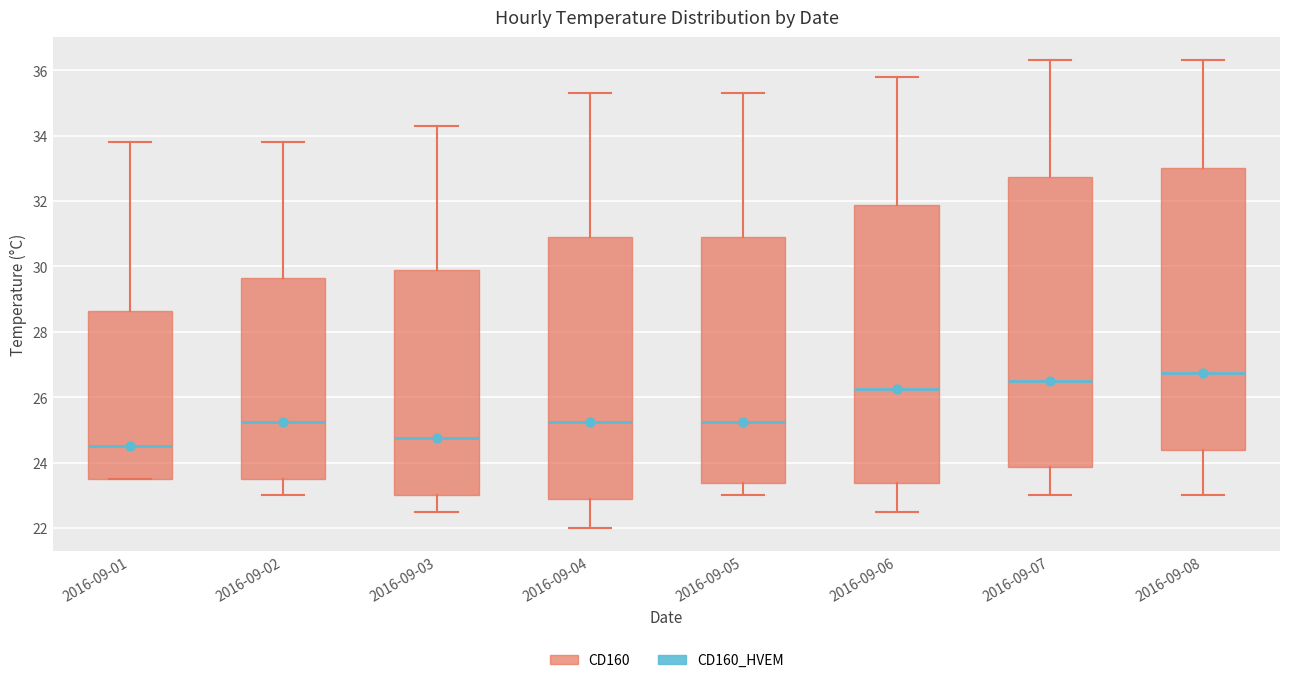

Which box is the tallest, from its lower edge to its upper edge?

2016-09-07